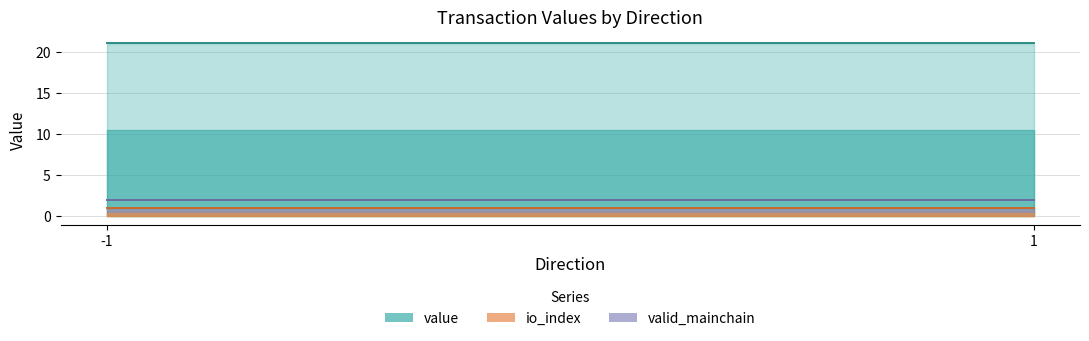

At which category does io_index reach its first local peak?

-1